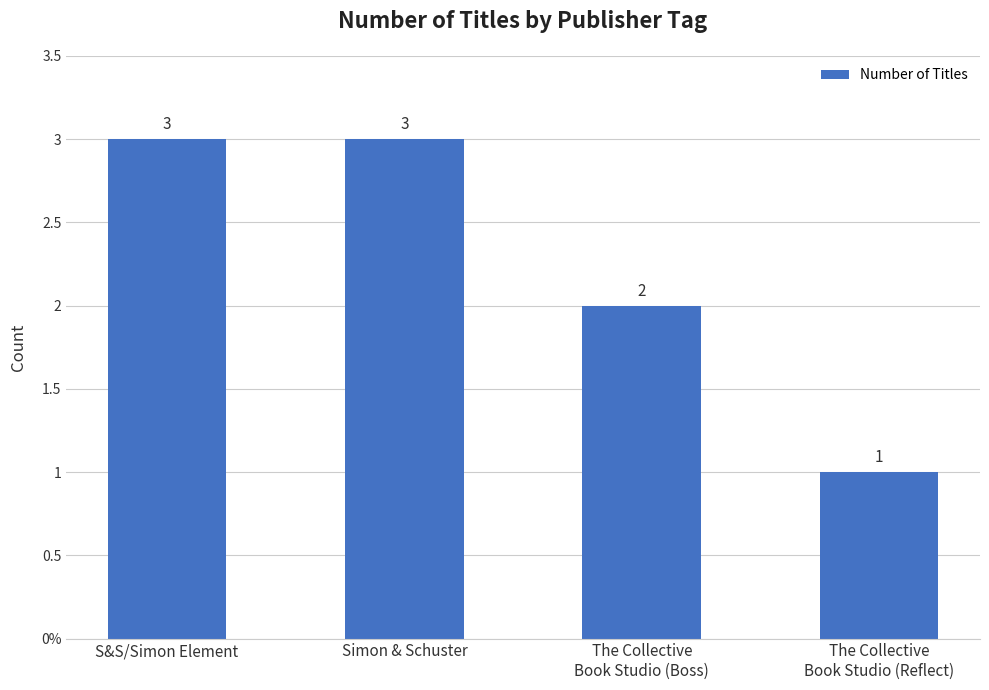

Does the chart contain any negative values?

No